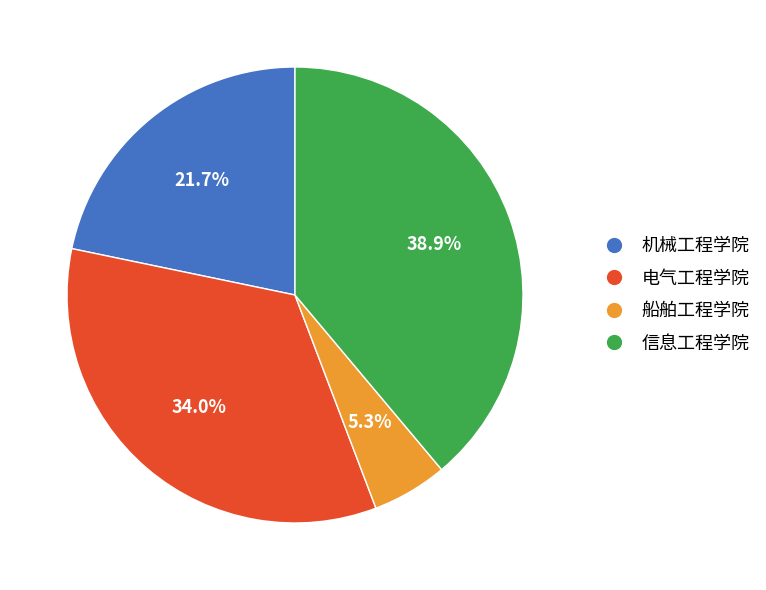

Count the number of slices in the pie.

4